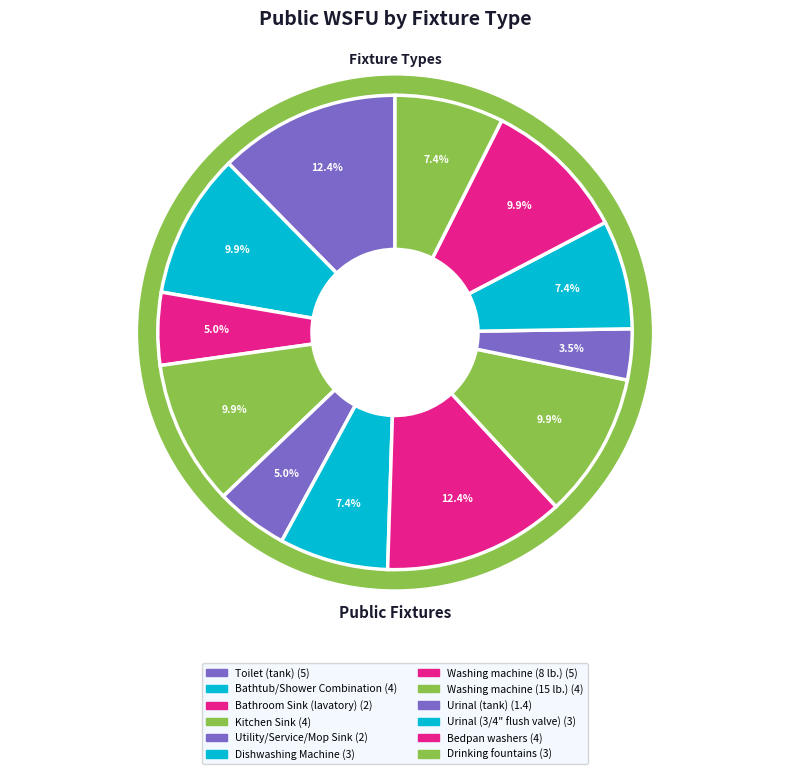

True or false: Dishwashing Machine accounts for 7% of the total.

True